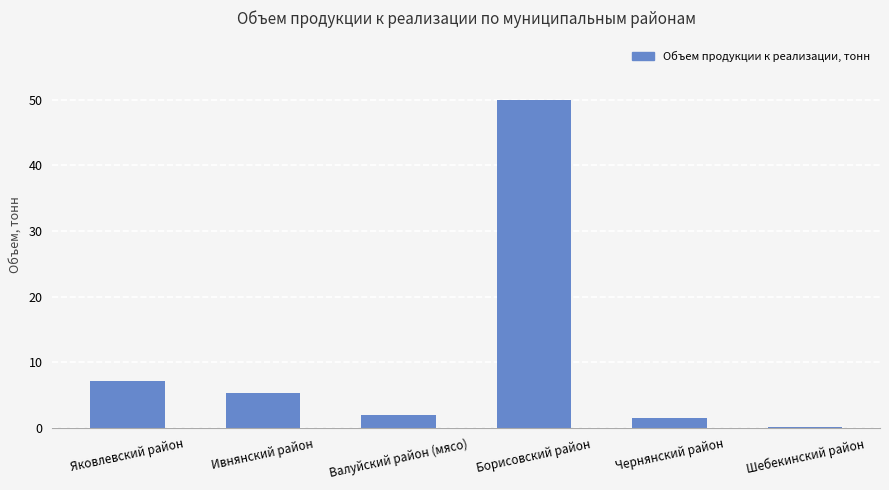

What is the sum of the values at Яковлевский район and Чернянский район?

8.7